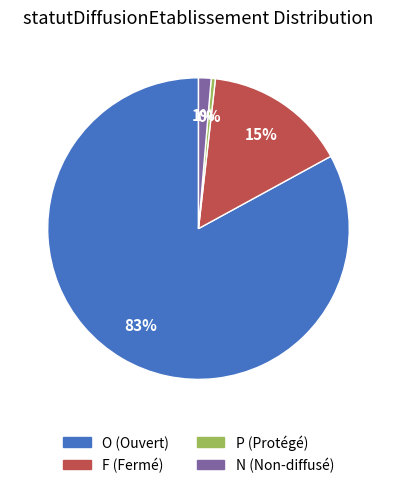

Does any single category account for the majority?

Yes